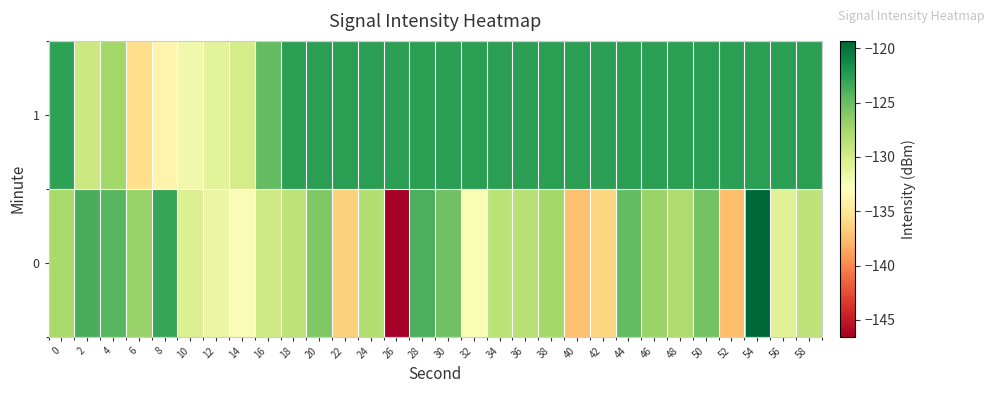

At 28, list the series in order from largest to smallest.

1, 0